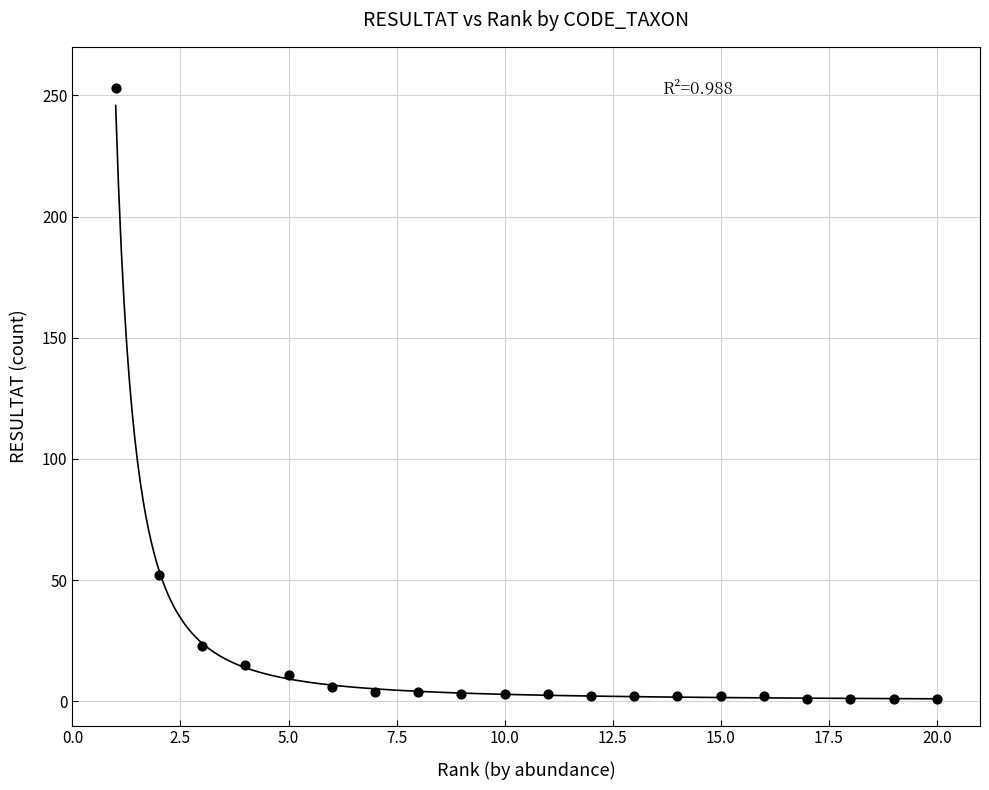

What Y value in the scatter plot is closest to 127?

52